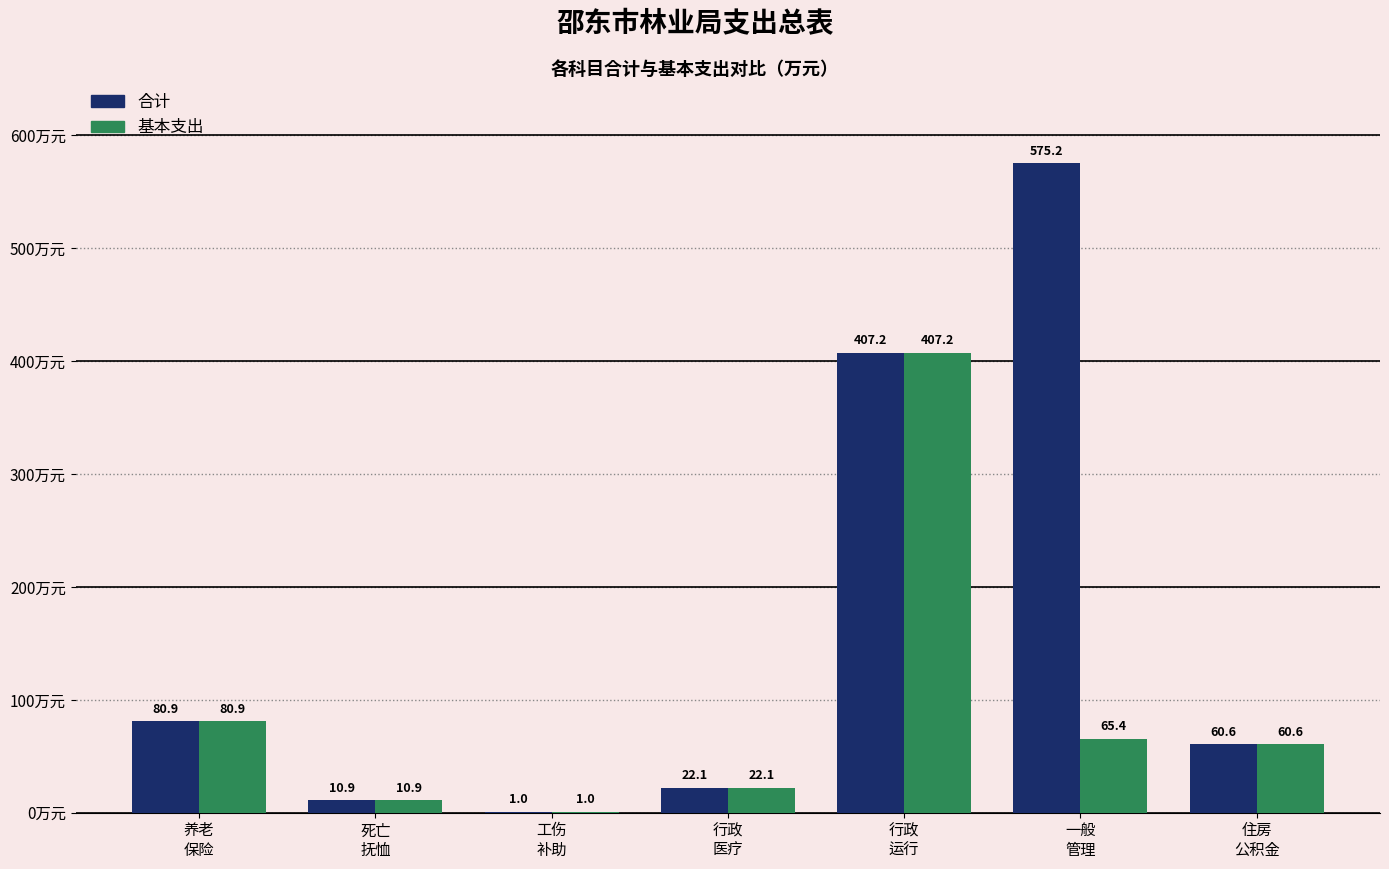

What is the sum of all 基本支出 values?

648.1